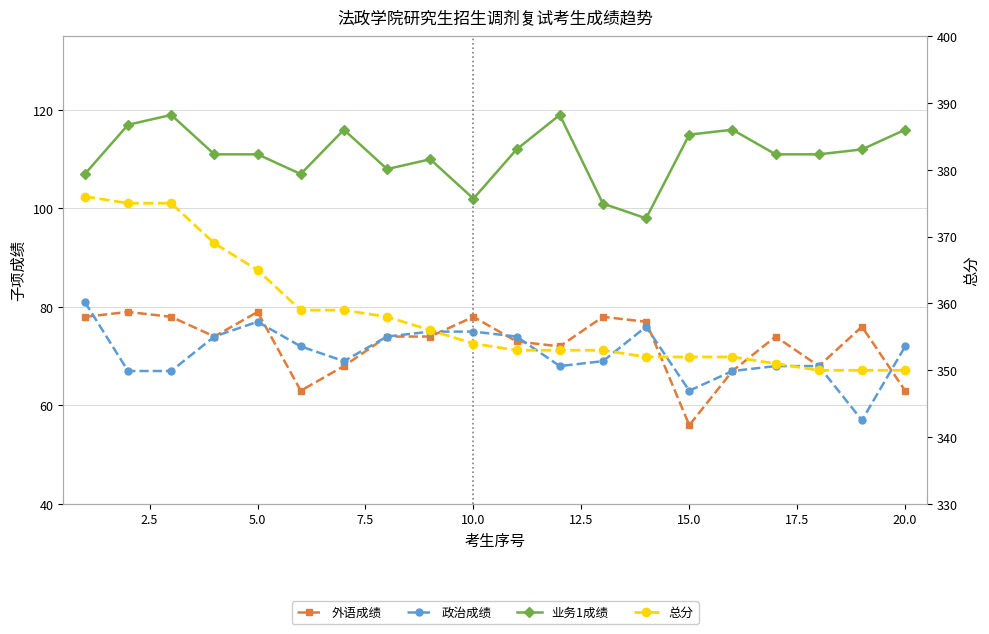

What is the difference between the second highest and minimum values in the 业务1成绩 series?

21